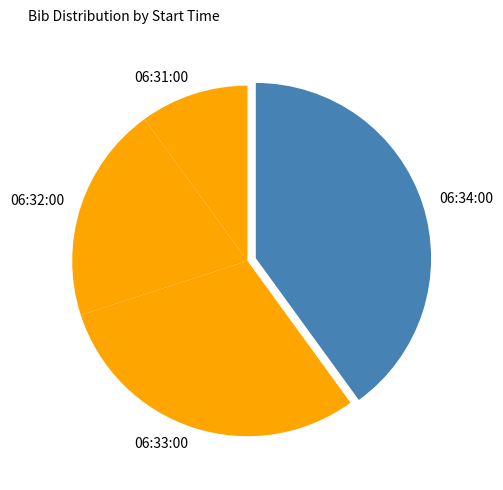

Between 06:34:00 and 06:33:00, which is larger?

06:34:00